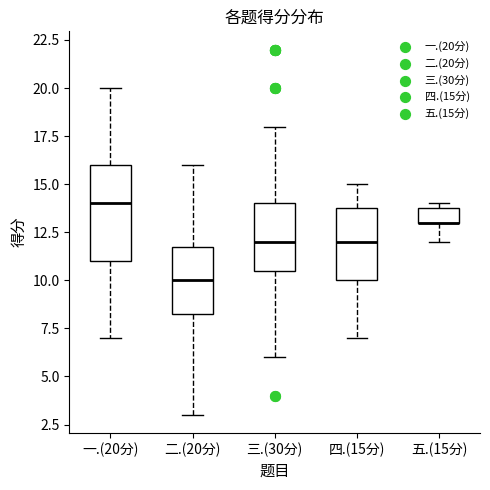

Where does the upper whisker of the box for 三.(30分) end on the y-axis? The values are not printed on the chart, so give them approximately, as read against the axis.

18.0